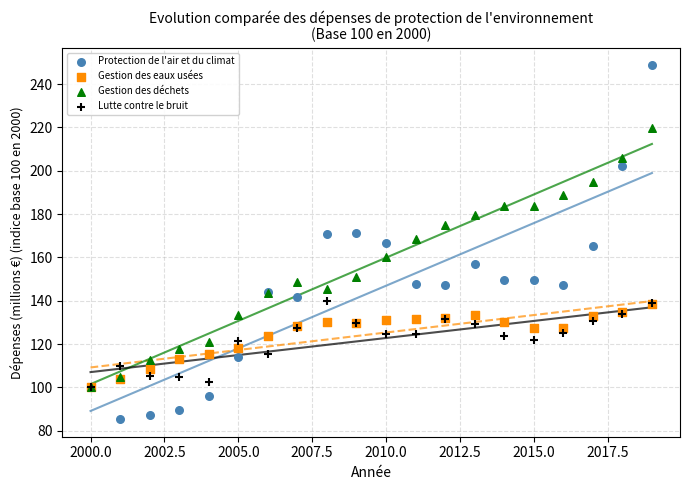

What are all the series names shown in the legend?

Protection de l'air et du climat, Gestion des eaux usées, Gestion des déchets, Lutte contre le bruit